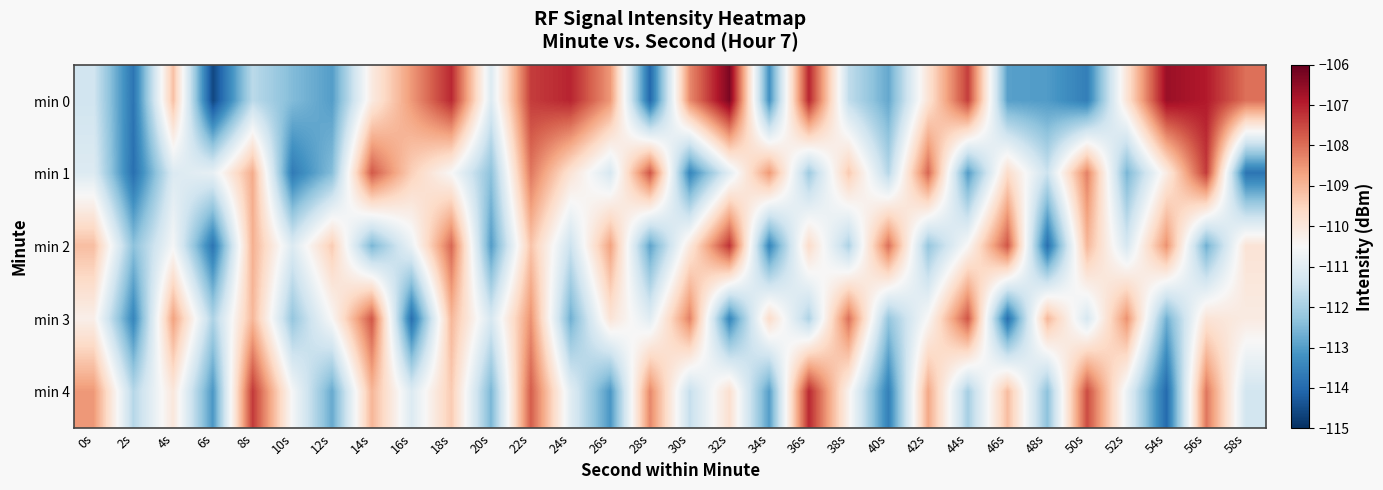

Which series has the largest total across all categories?

min 0